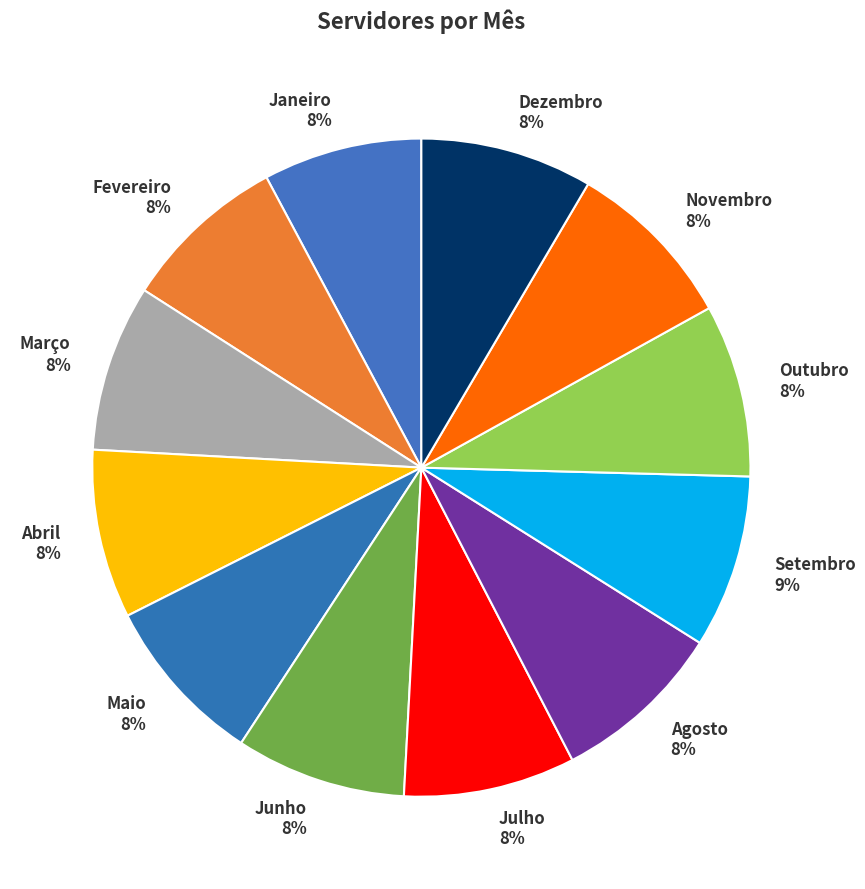

To the nearest percent, what percentage of the pie is Janeiro?

8%